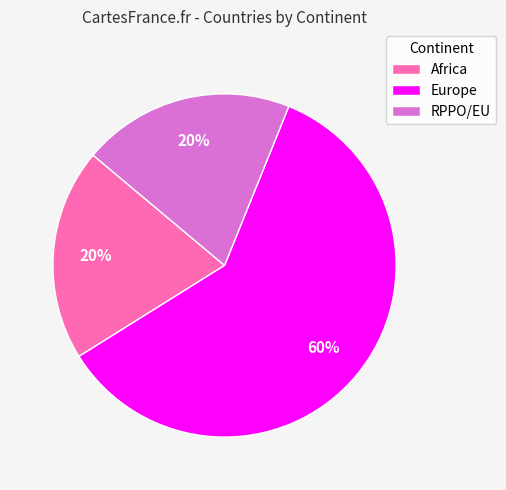

Is there any slice that represents more than half of the pie?

Yes